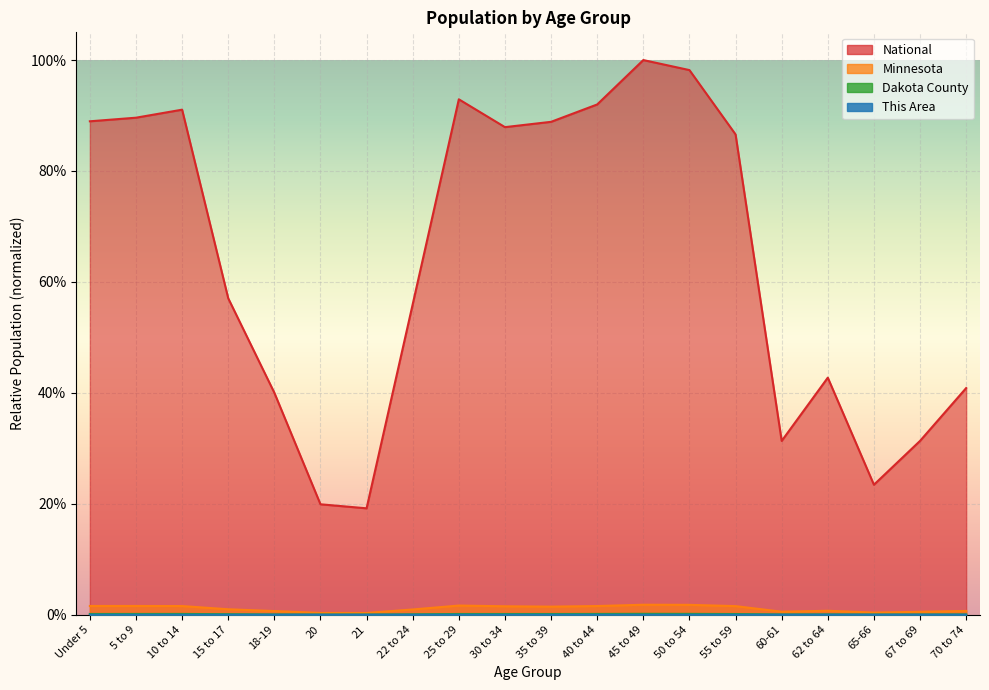

True or false: This Area has more than 0 interior local peaks.

True